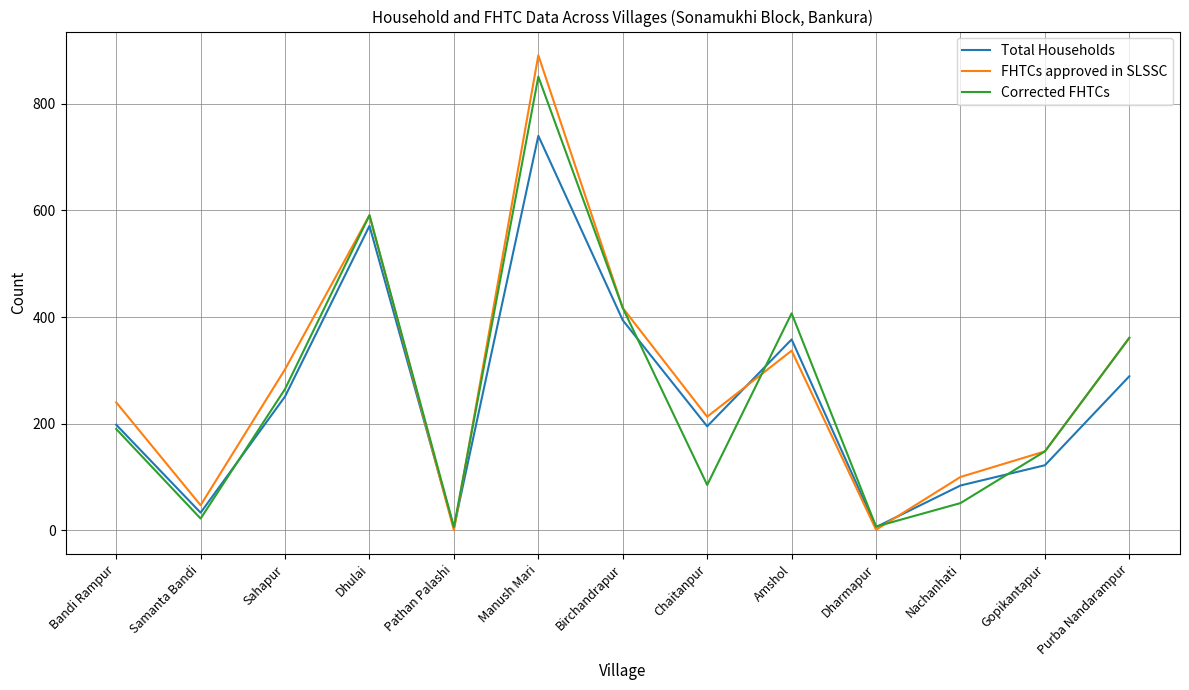

What is the highest value of the Total Households series?

740